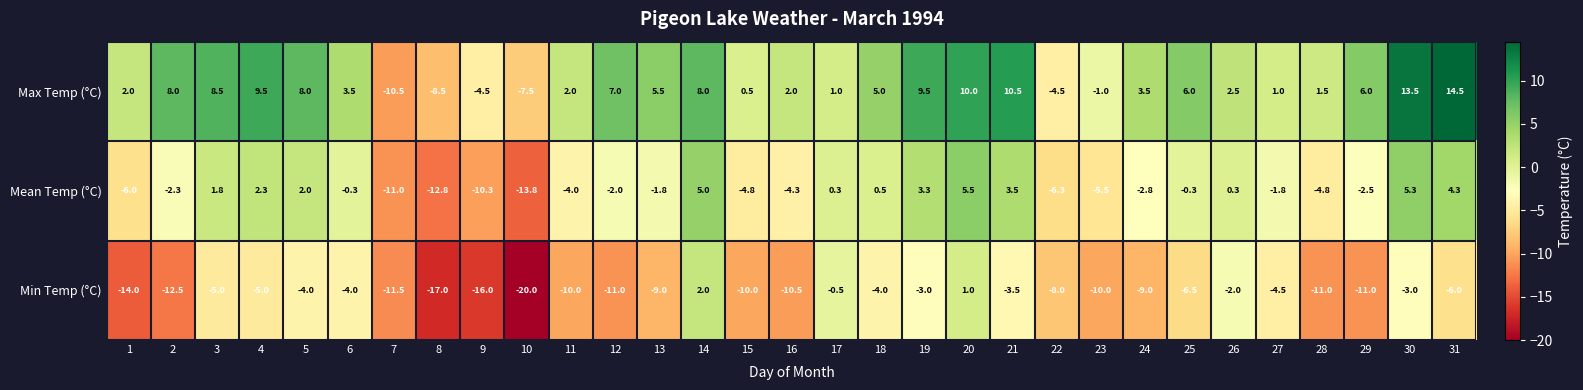

At which category is the sum across all series the highest?

20